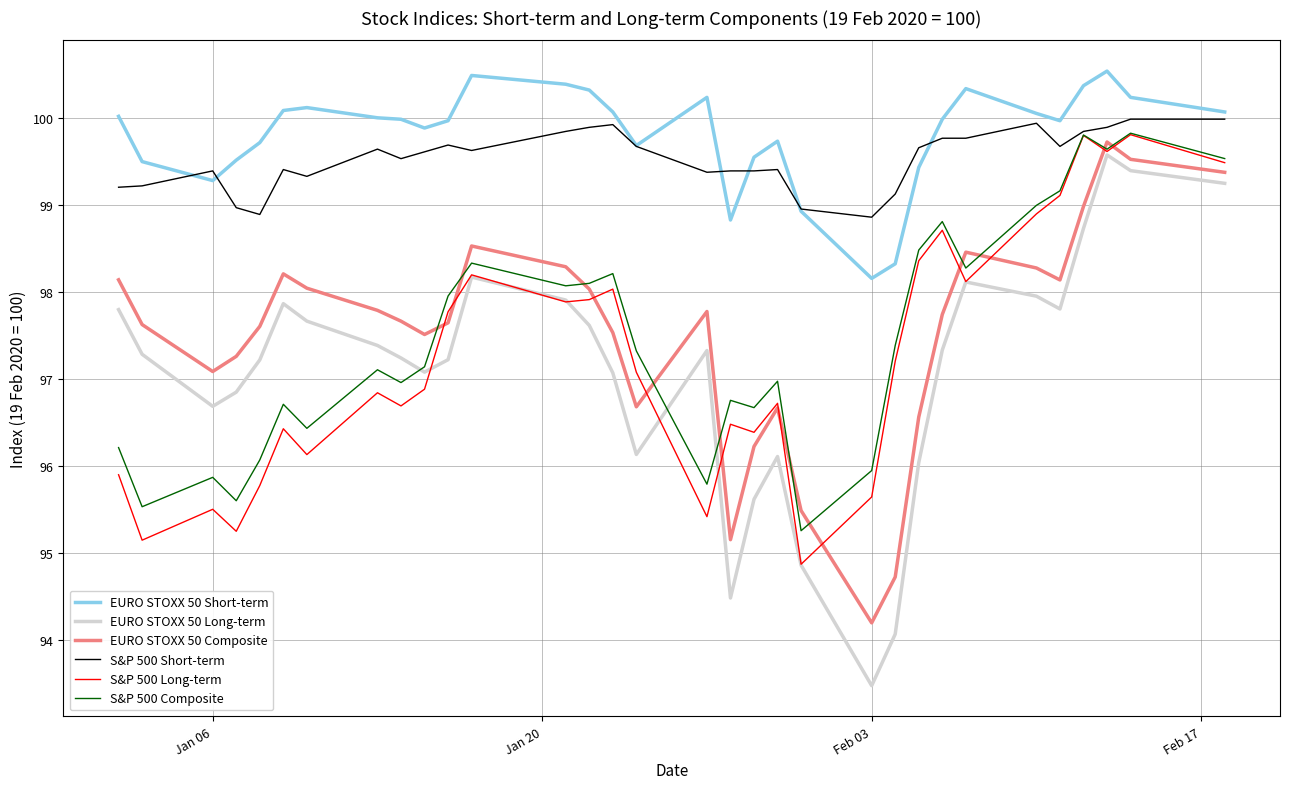

Which series has the widest spread of values?

EURO STOXX 50 Long-term